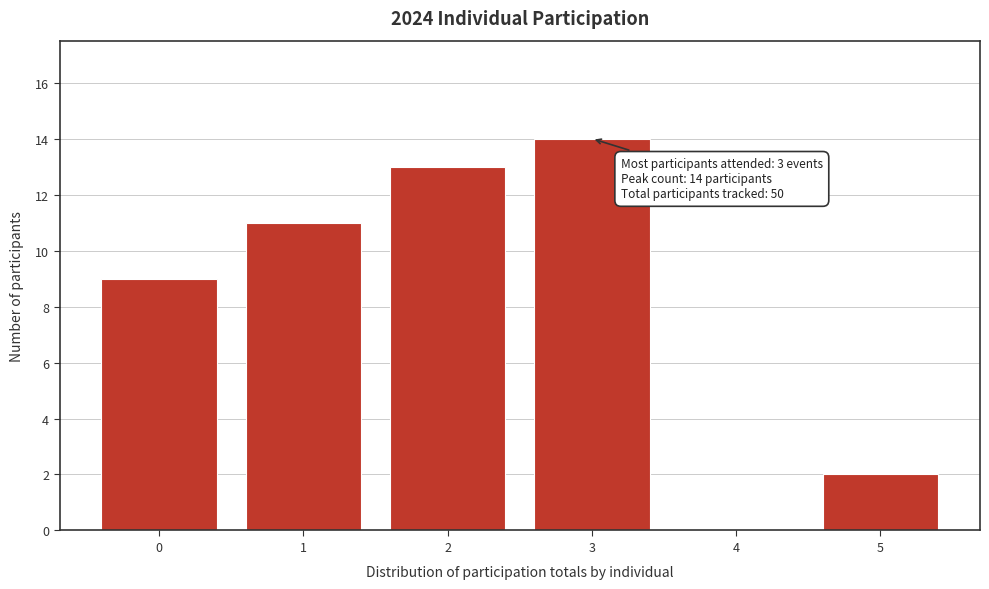

Reading left to right, extract all data points from this chart.

0=9	1=11	2=13	3=14	4=0	5=2